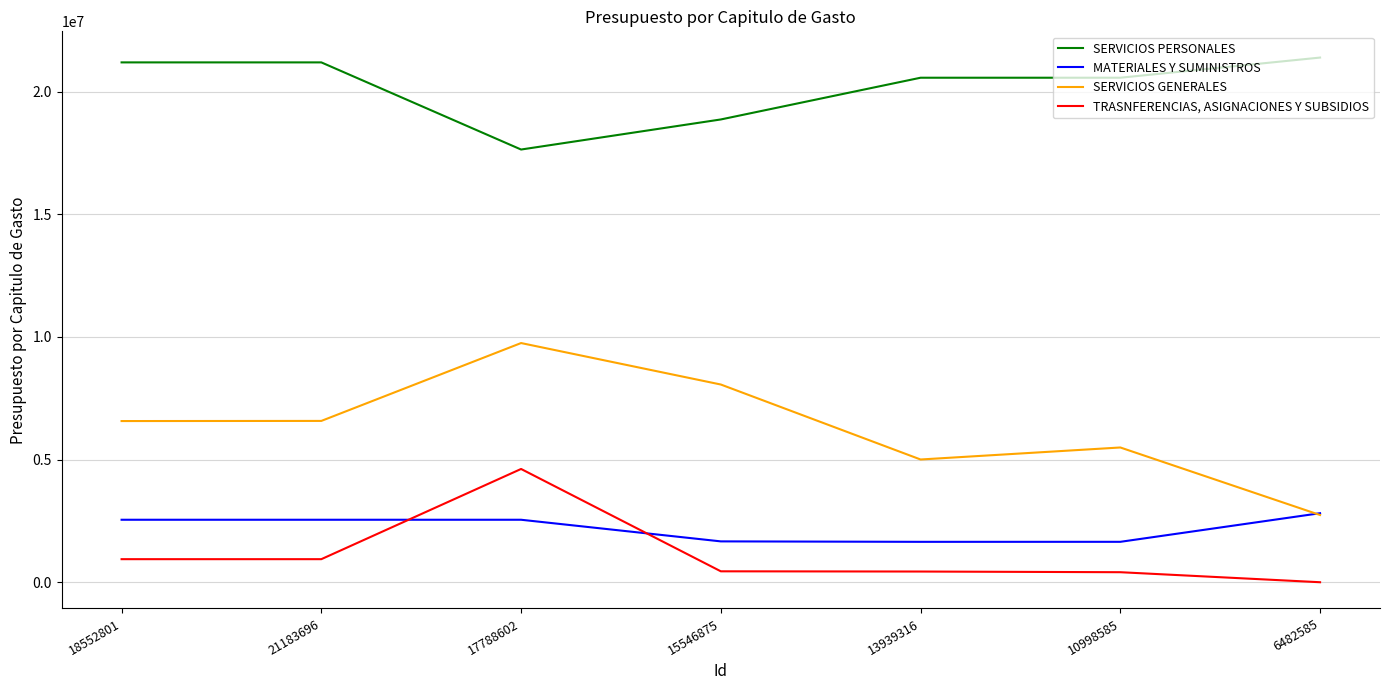

In MATERIALES Y SUMINISTROS, how many points are higher than both neighbors (excluding endpoints)?

1